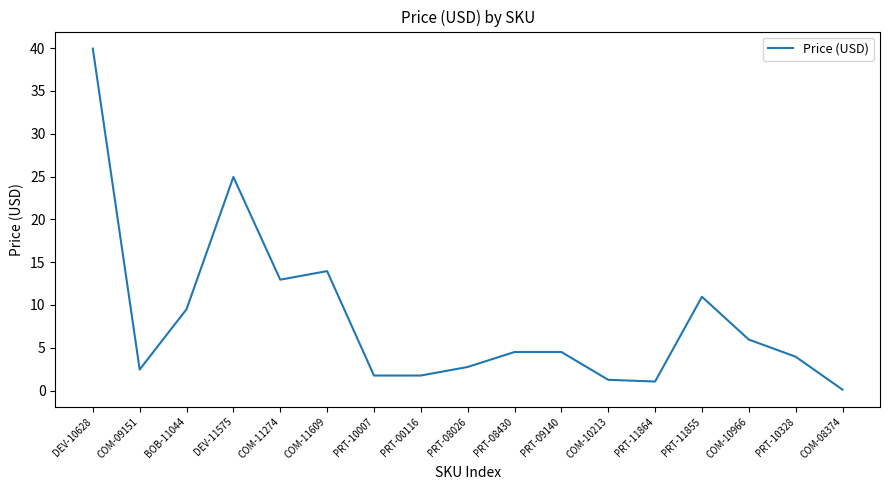

What is the difference between the values at COM-09151 and COM-10213?

1.2